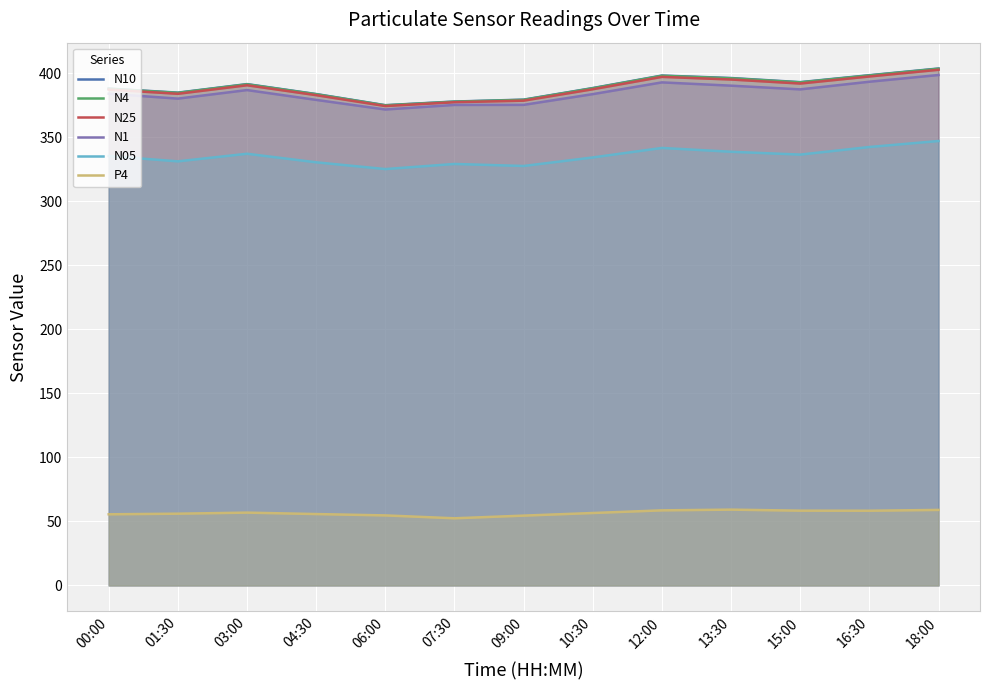

True or false: N25 and P4 intersect in this chart.

False